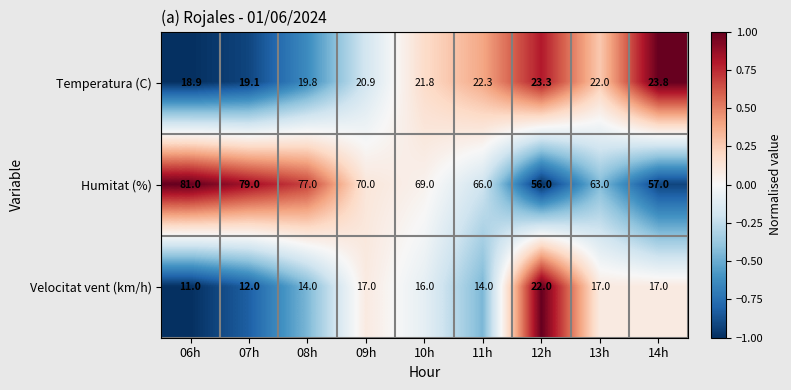

What is the minimum value shown in the chart?

11.0